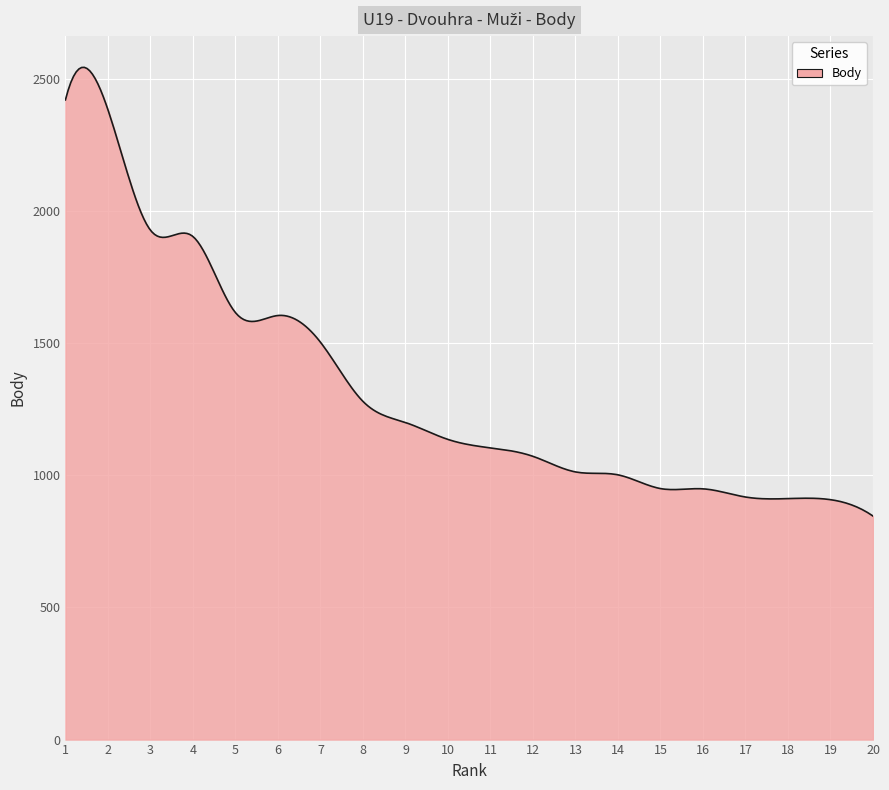

What is the maximum value shown in the chart?

2544.2